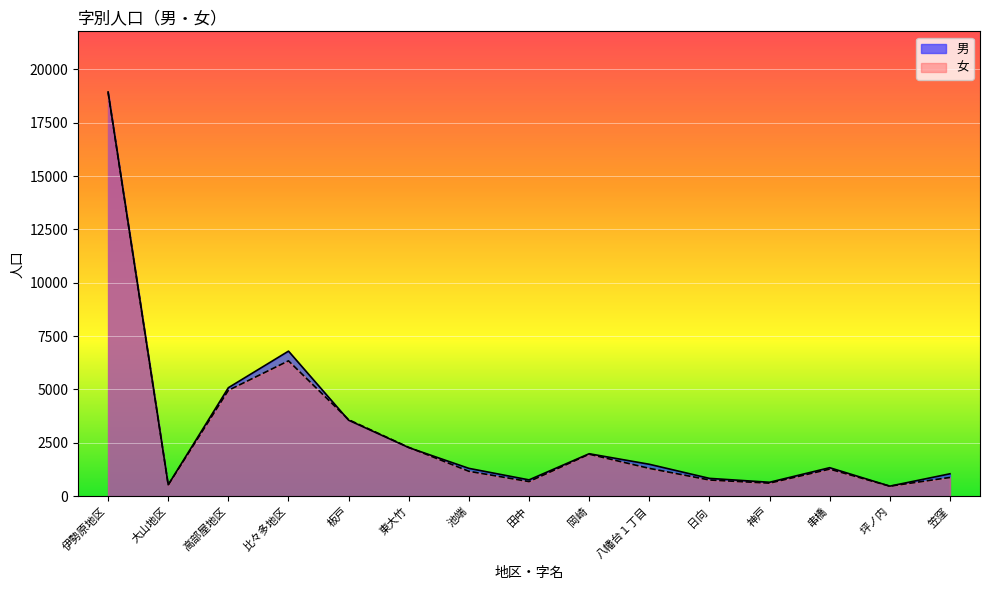

Between 比々多地区 and 日向, which is larger?

比々多地区